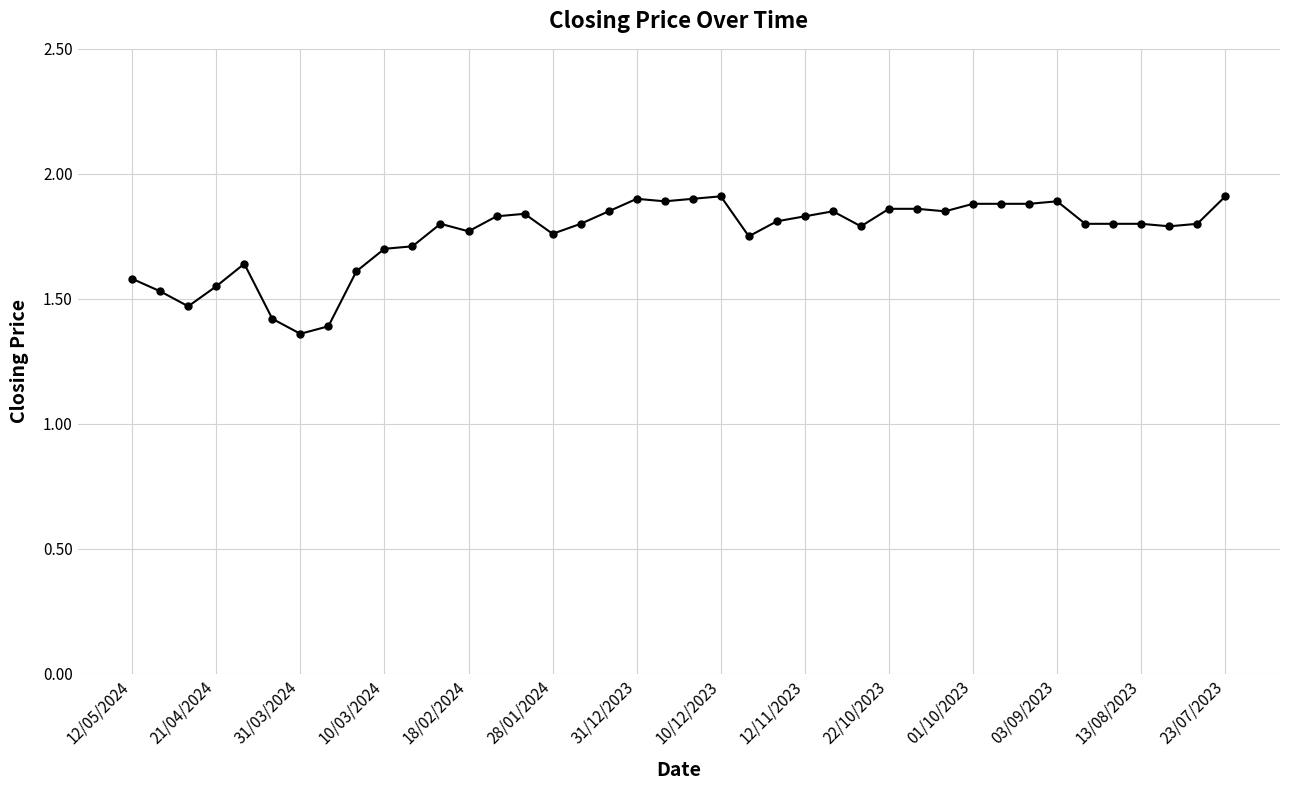

True or false: the data has more than 1 interior local peaks.

True